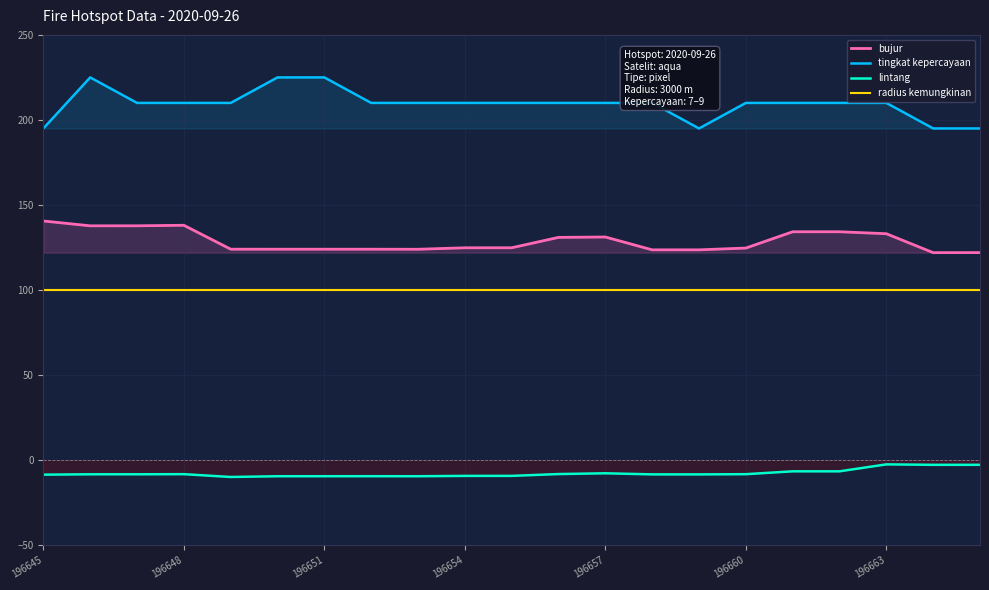

Read the tingkat kepercayaan value at 196657.

210.0